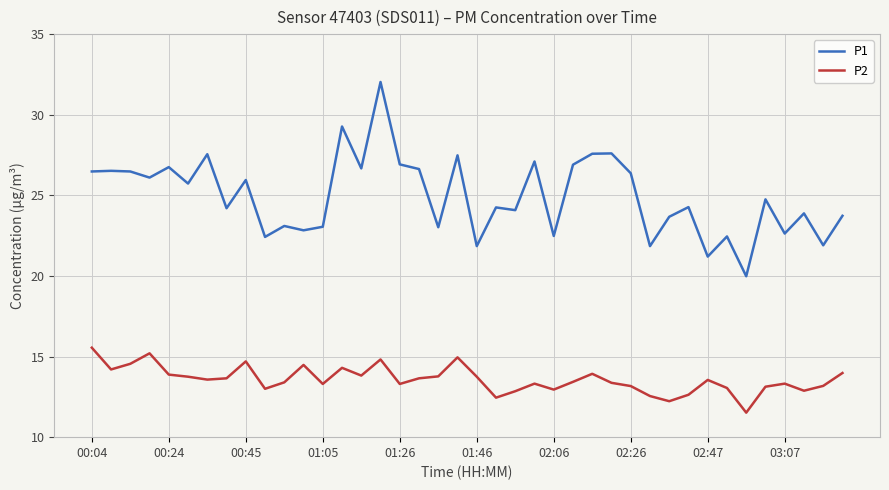

True or false: P2 and P1 intersect in this chart.

False